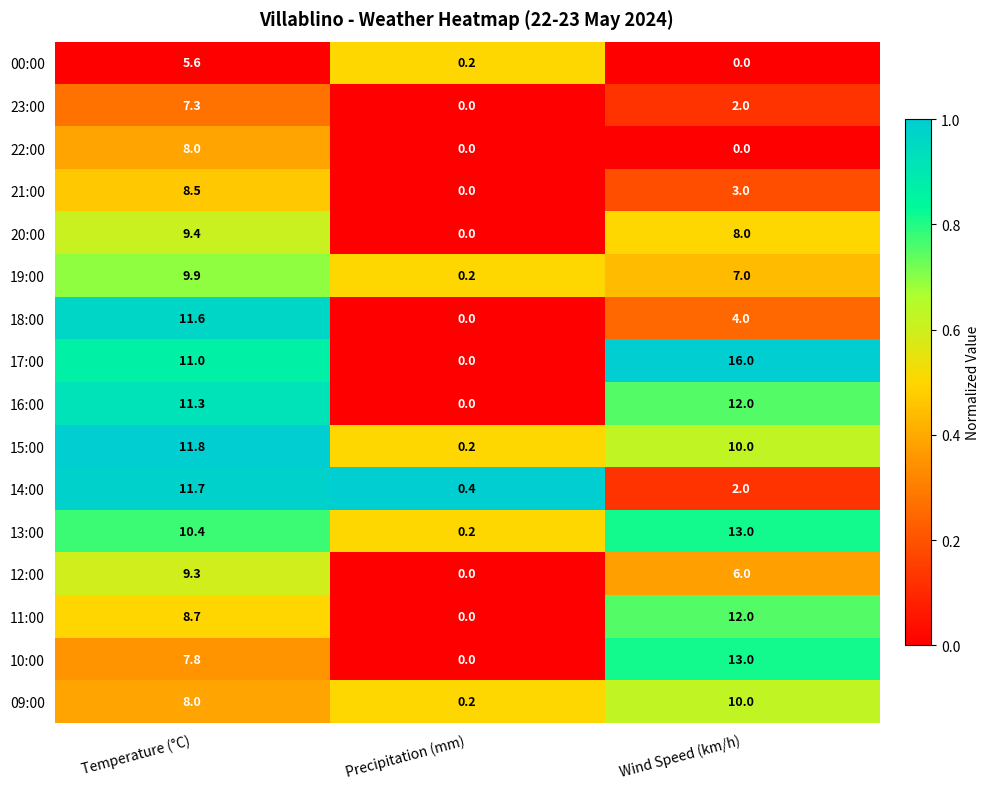

At which category is the sum across all series the highest?

Temperature (°C)